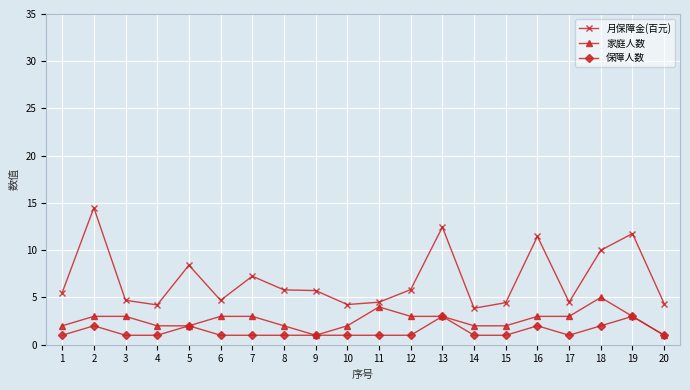

Read the 月保障金(百元) value at 18.

10.0